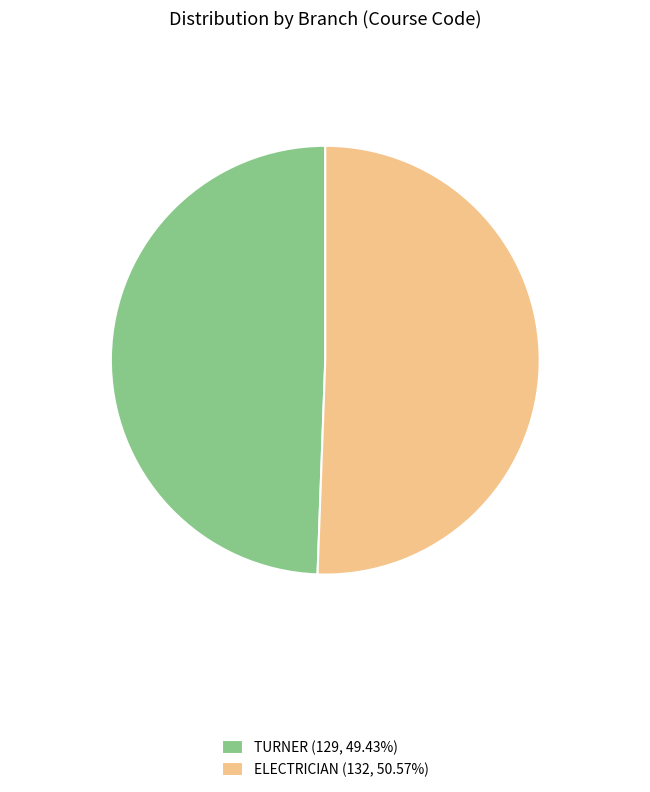

Does TURNER (129, 49.43%) account for over 50% of the chart?

No